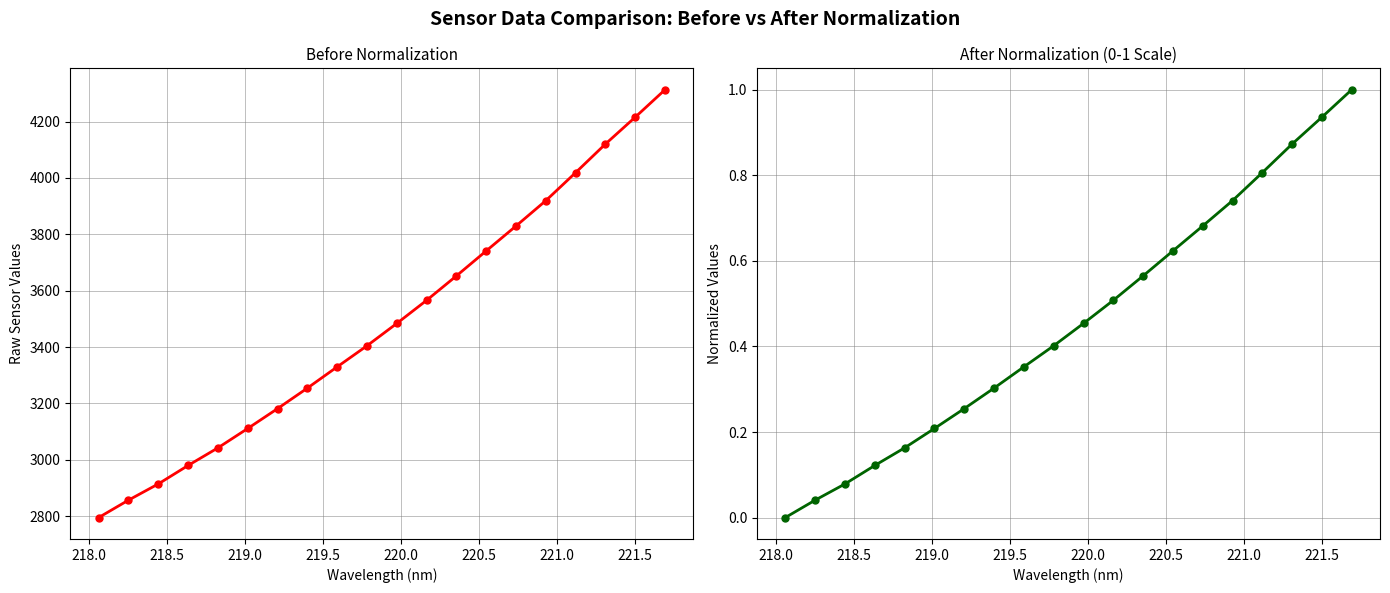

What is the average value of the Intensity series?

3486.6